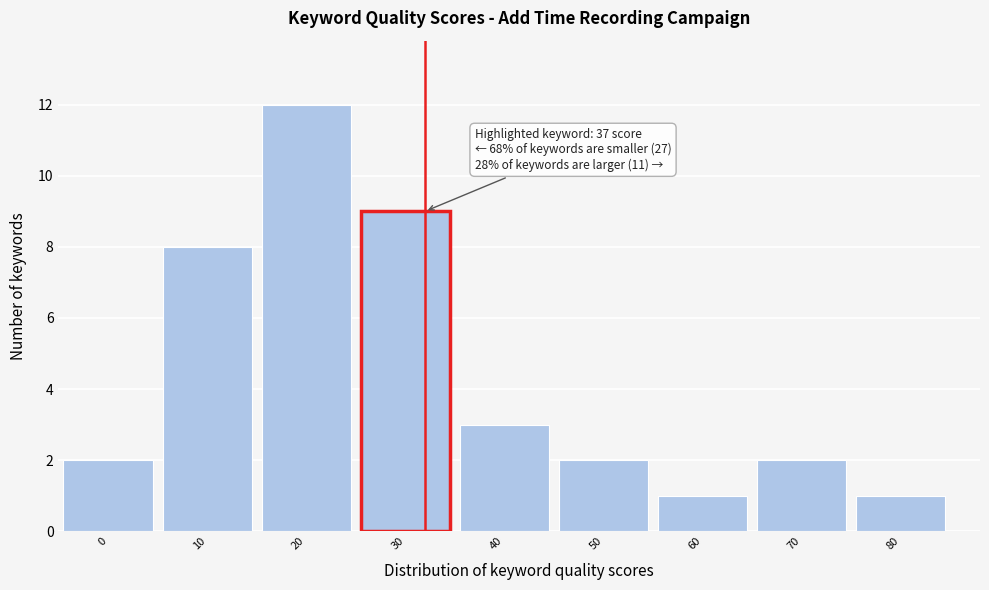

Reading left to right, what are all the values shown in this chart?

2	8	12	9	3	2	1	2	1